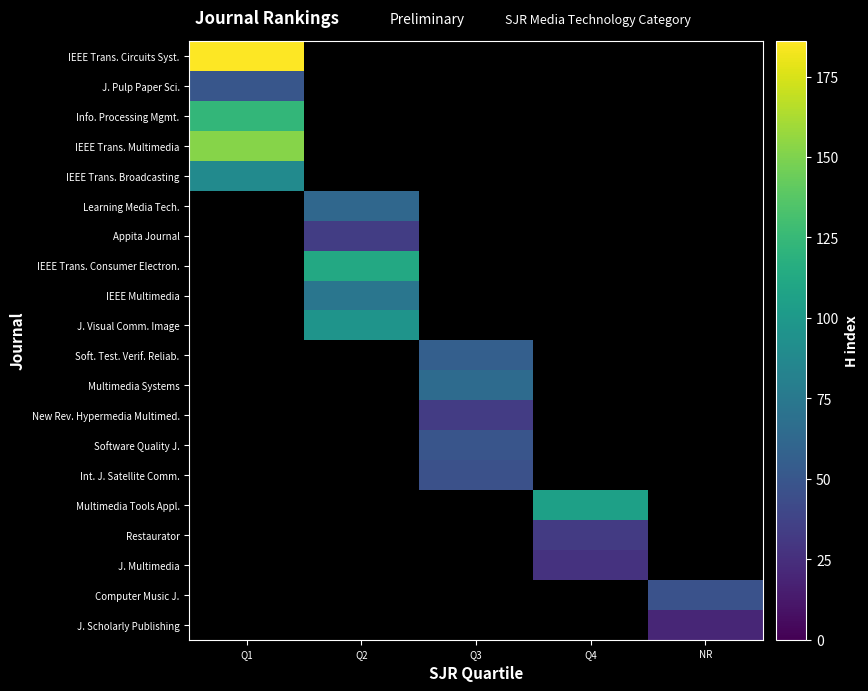

The value of Software Quality J. at Q3 is 66.9. True or false?

False